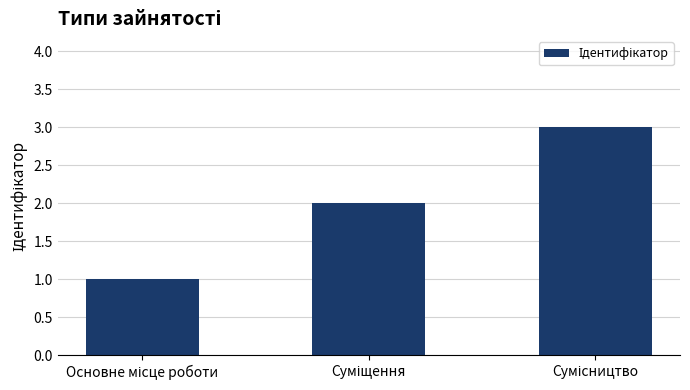

What is the sum of all values?

6